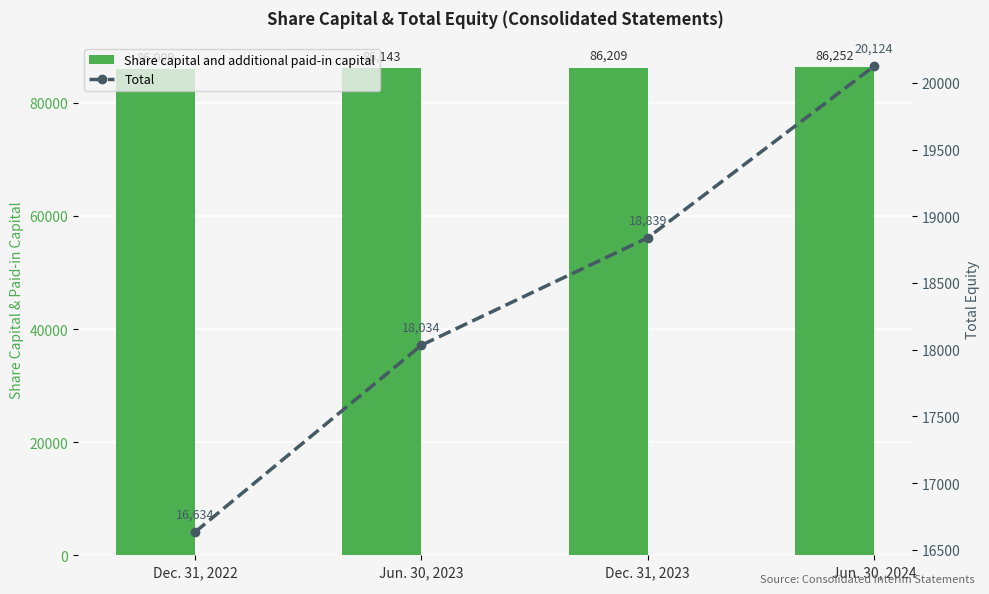

How many categories are shown in the chart?

4